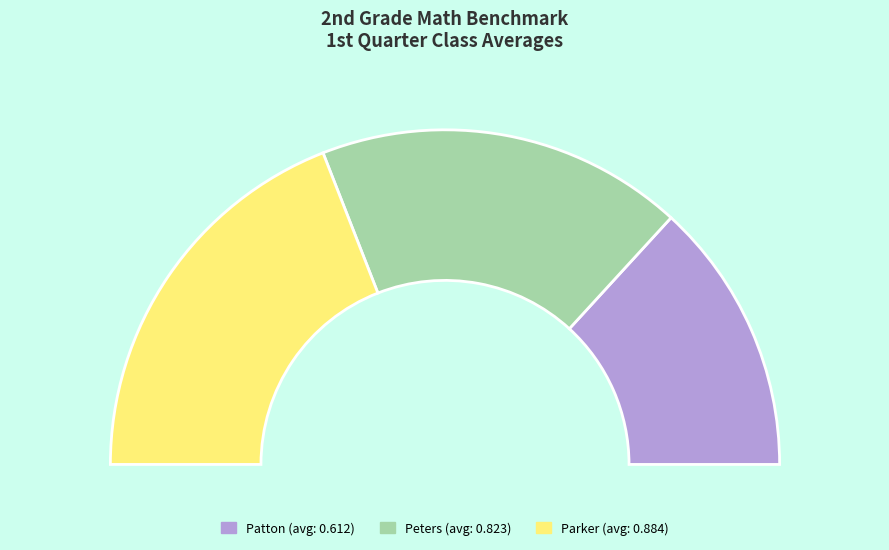

What is the change in value from Peters to Parker?

+0.1